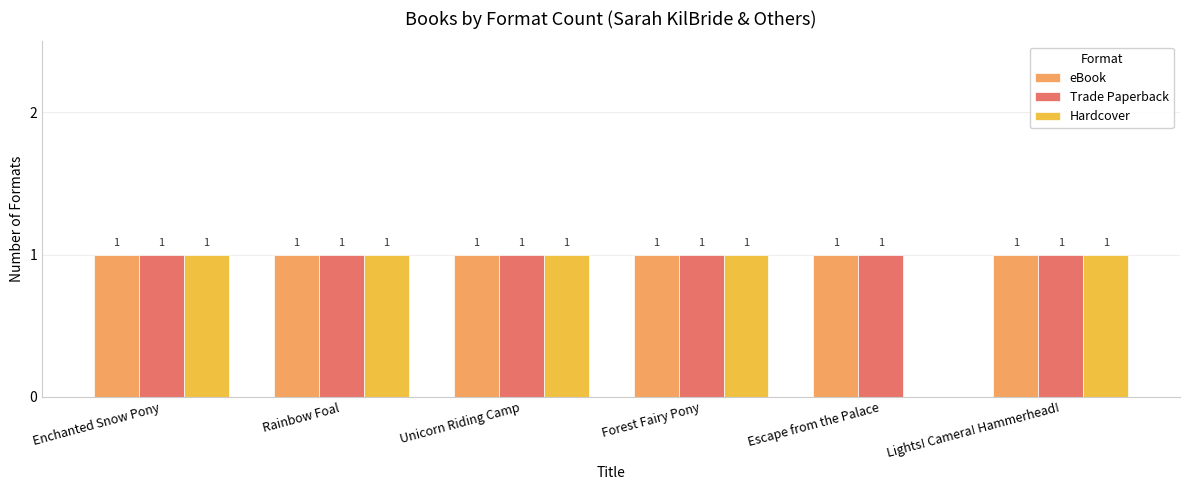

Reading left to right, transcribe all the data shown in this chart.

eBook: Enchanted Snow Pony=1	Rainbow Foal=1	Unicorn Riding Camp=1	Forest Fairy Pony=1	Escape from the Palace=1	Lights! Camera! Hammerhead!=1
Trade Paperback: Enchanted Snow Pony=1	Rainbow Foal=1	Unicorn Riding Camp=1	Forest Fairy Pony=1	Escape from the Palace=1	Lights! Camera! Hammerhead!=1
Hardcover: Enchanted Snow Pony=1	Rainbow Foal=1	Unicorn Riding Camp=1	Forest Fairy Pony=1	Escape from the Palace=0	Lights! Camera! Hammerhead!=1